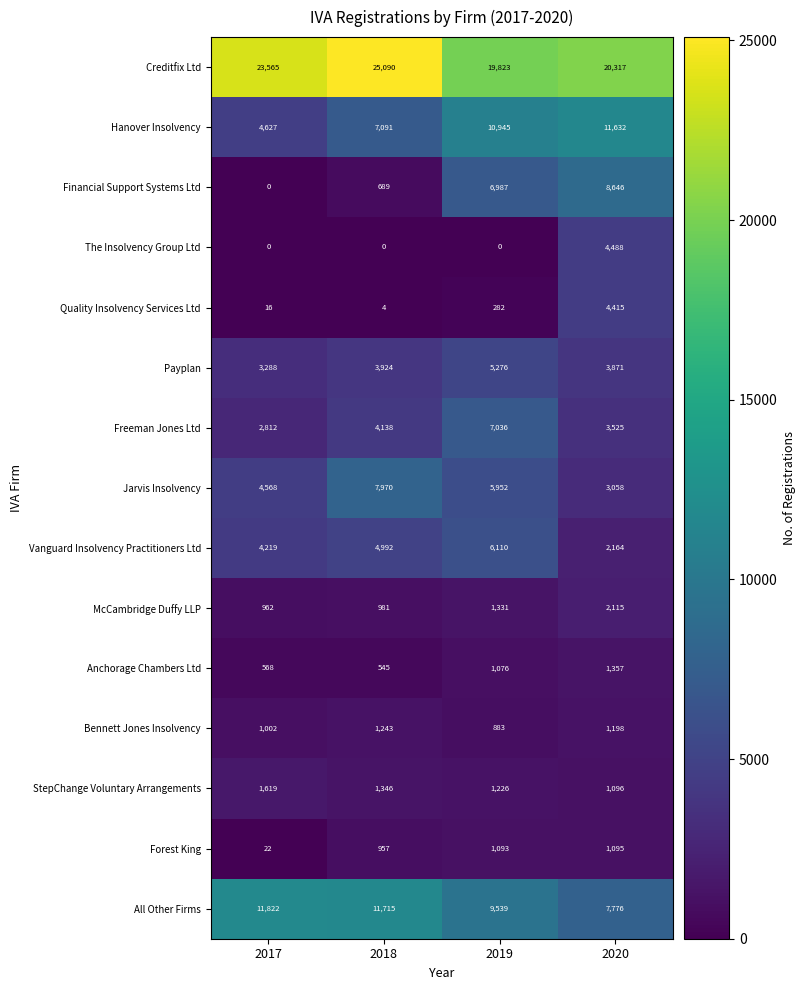

Rank the categories by All Other Firms value from lowest to highest.

2020, 2019, 2018, 2017